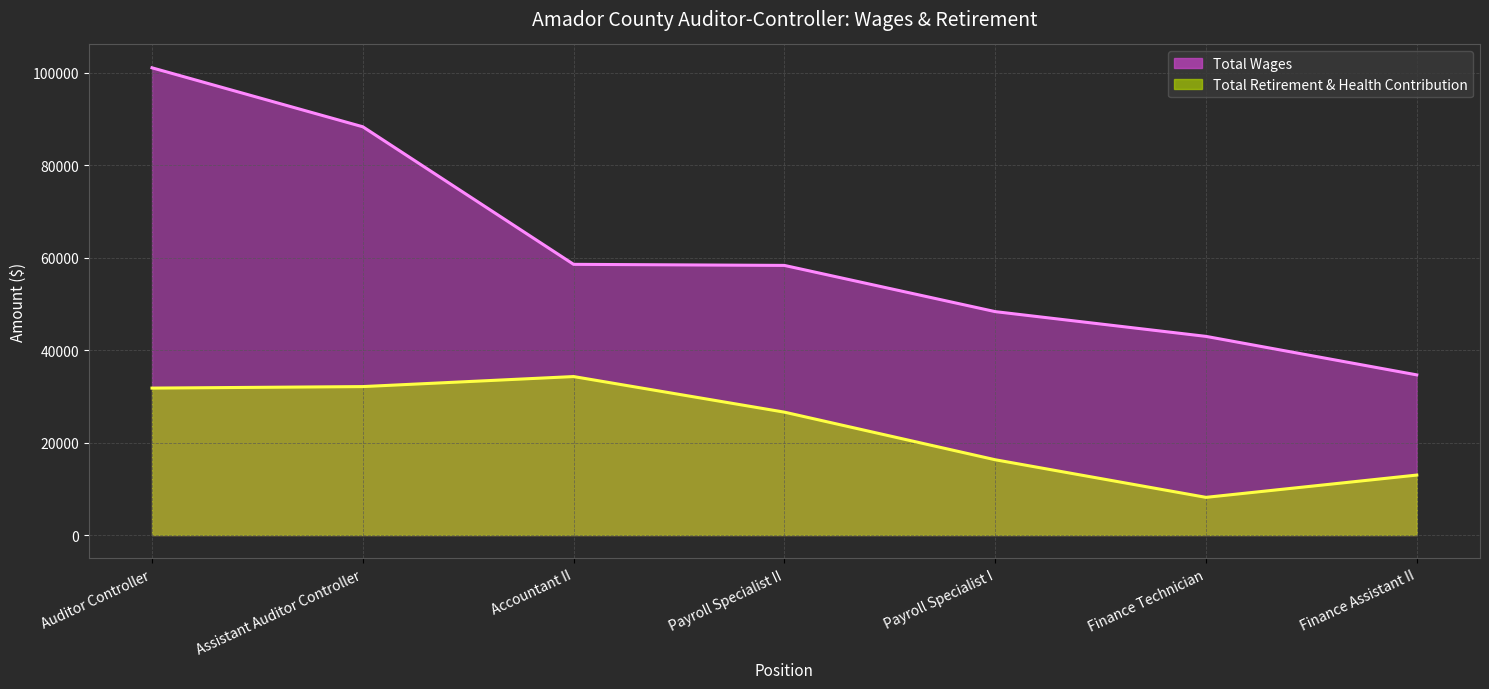

What is the value of the Total Wages (line) point at the 5th from the left?

48332